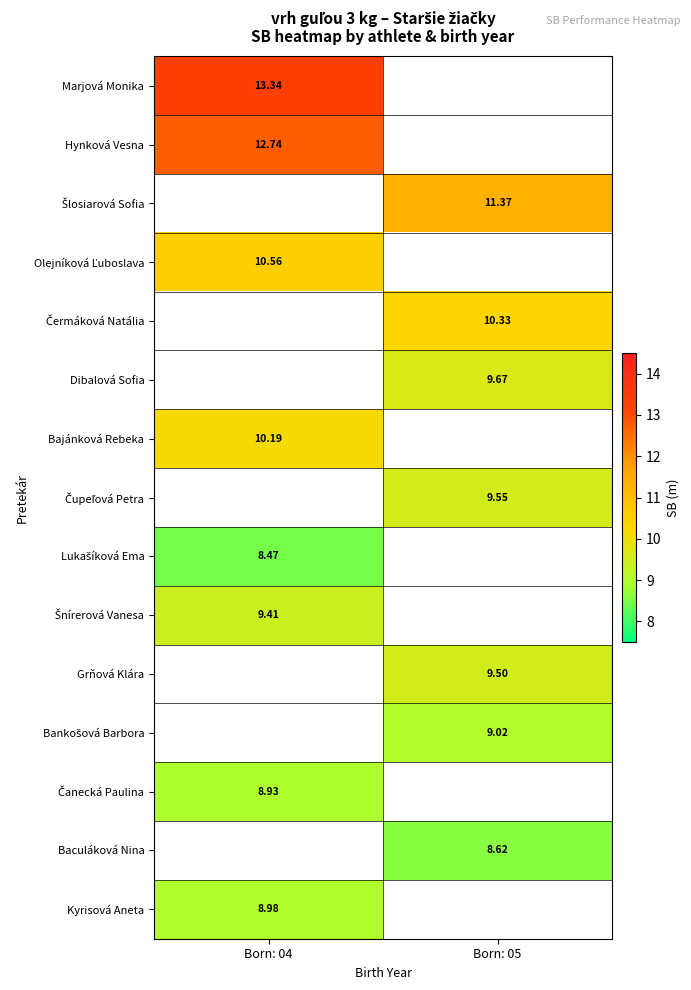

How many data points does each series have?

2